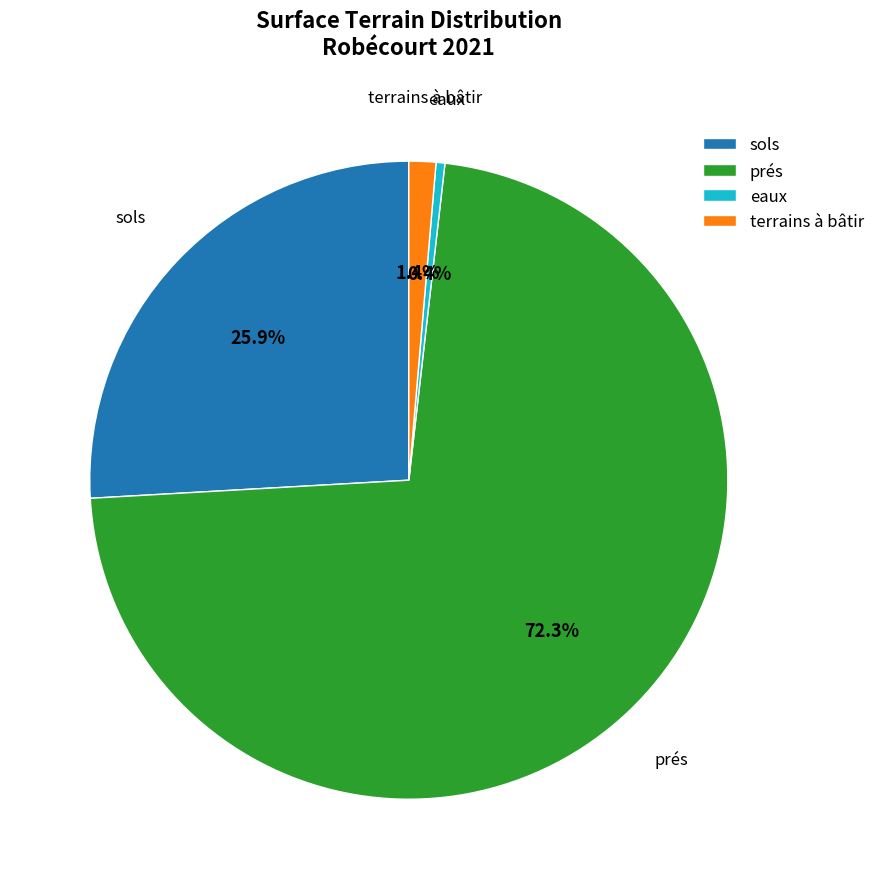

How many segments does this pie chart have?

4